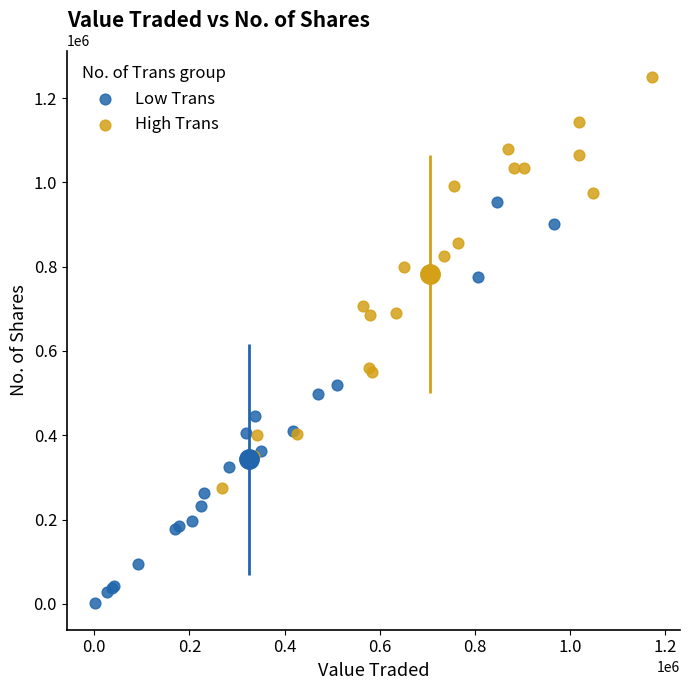

What are all the series names shown in the legend?

Low Trans, High Trans